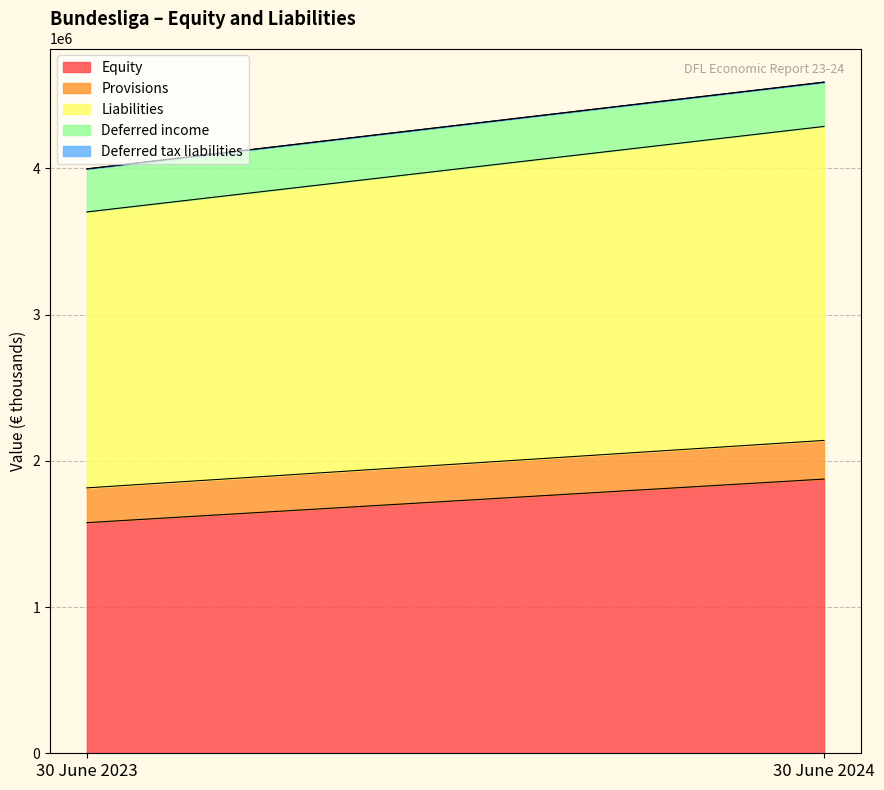

Reading right to left, extract all data points from this chart.

Equity: 30 June 2024=1875394	30 June 2023=1577435
Provisions: 30 June 2024=264347	30 June 2023=237761
Liabilities: 30 June 2024=2147473	30 June 2023=1887204
Deferred income: 30 June 2024=301909	30 June 2023=294032
Deferred tax liabilities: 30 June 2024=1554	30 June 2023=641